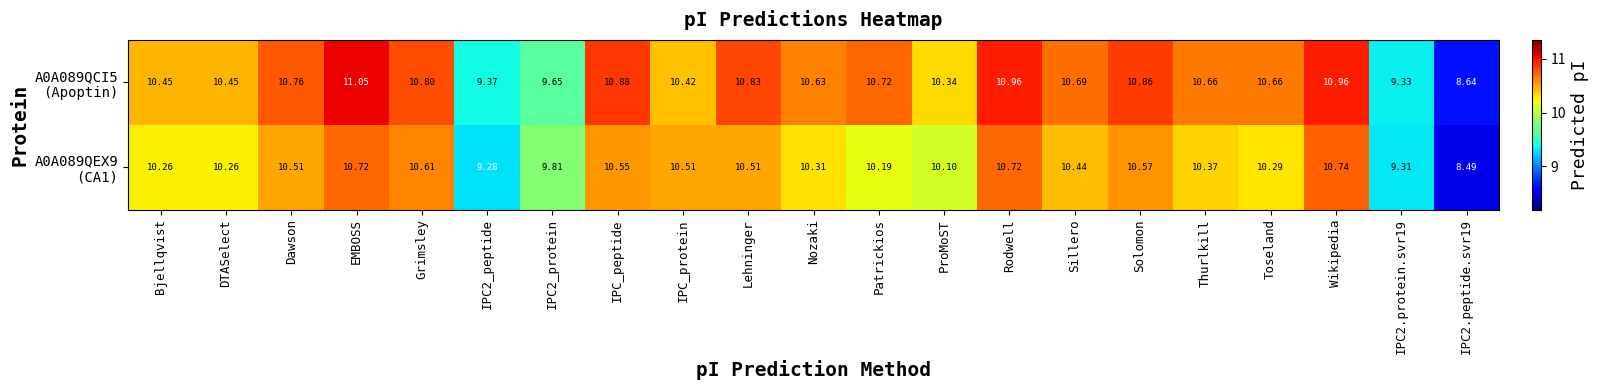

At how many categories does at least one series exceed 9?

20